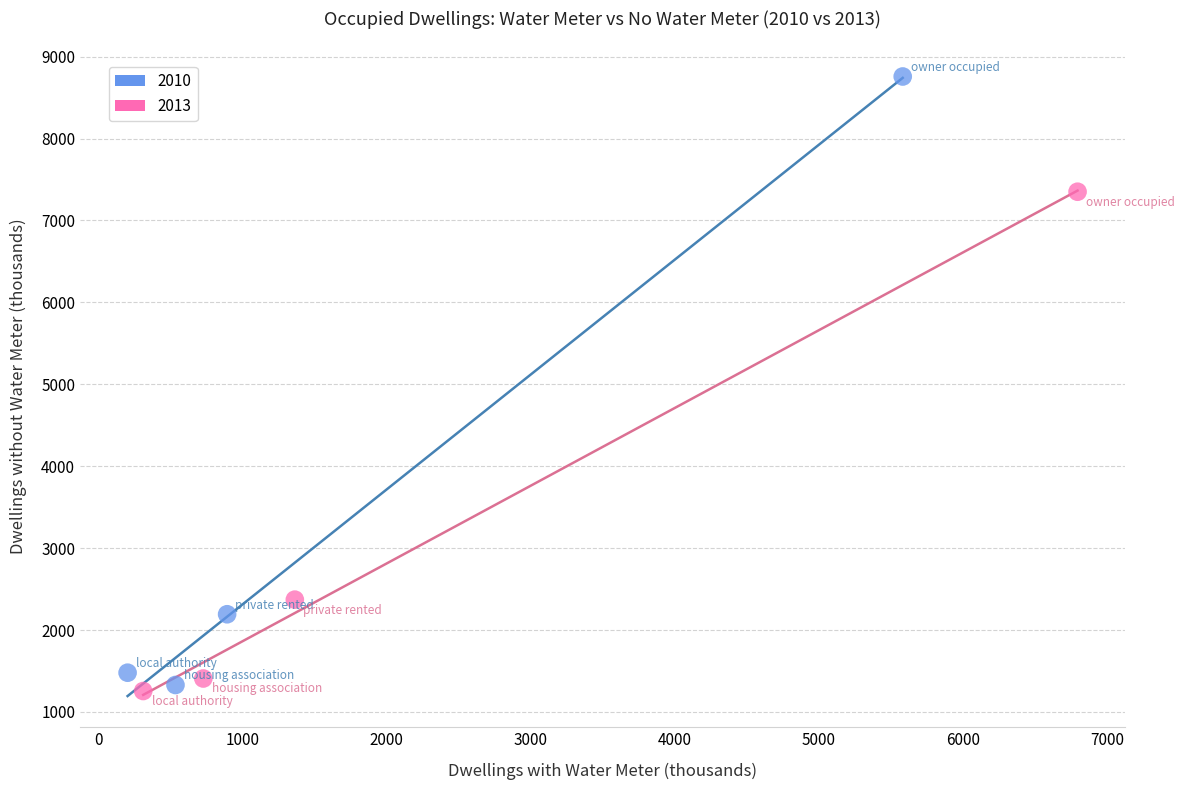

What are all the series names shown in the legend?

2010, 2013